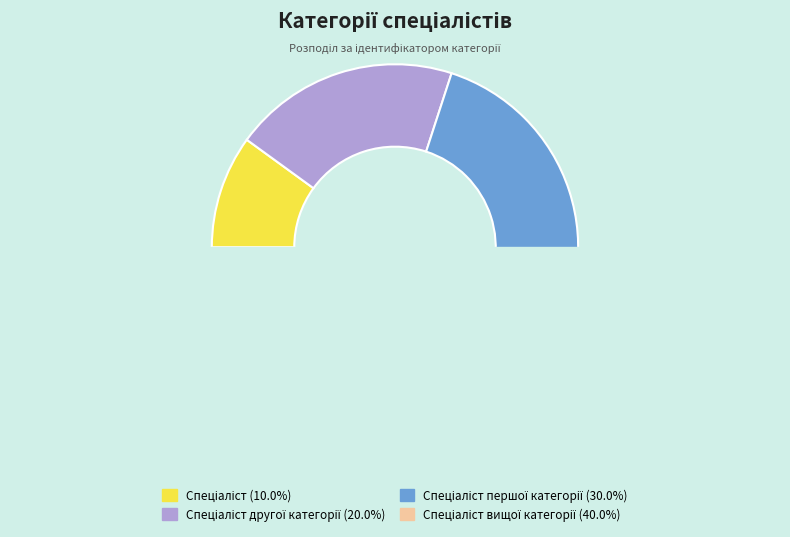

Count the number of slices in the pie.

4